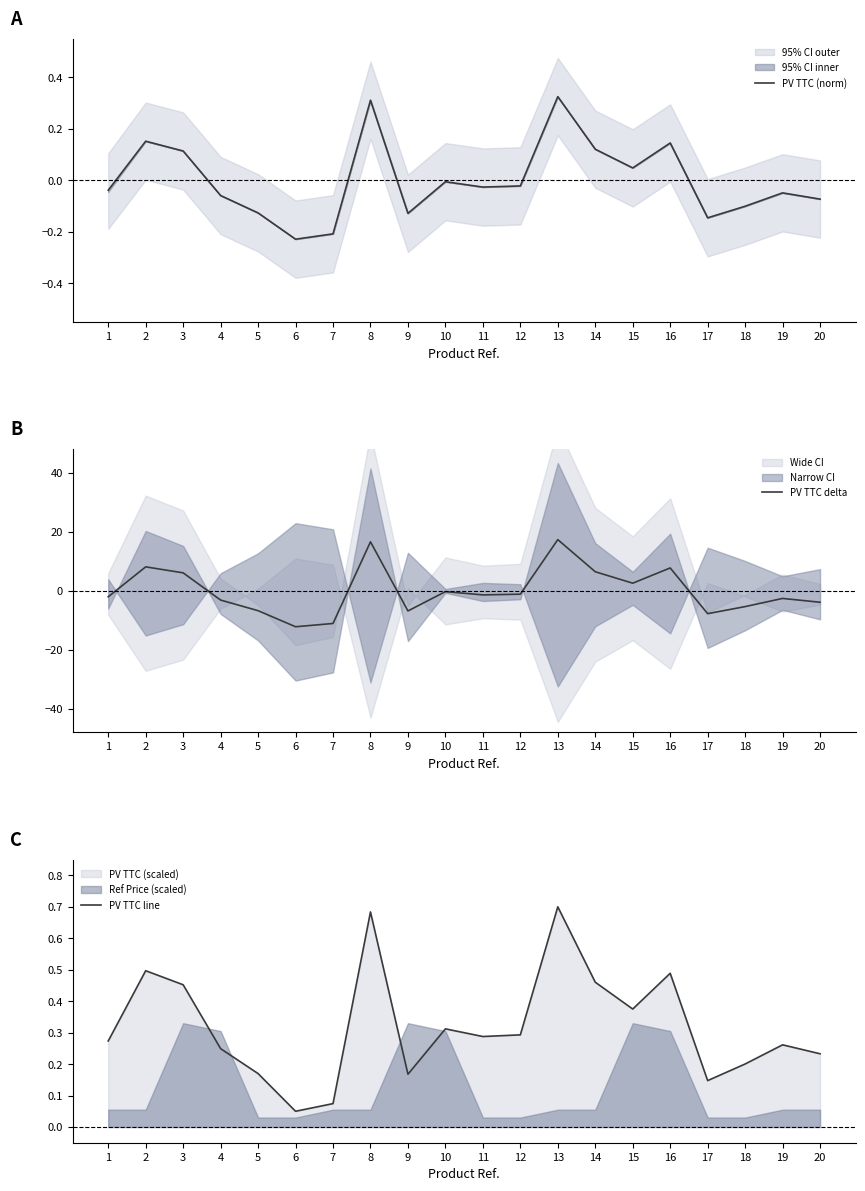

True or false: PV TTC (norm) and PV TTC line cross at least once.

False